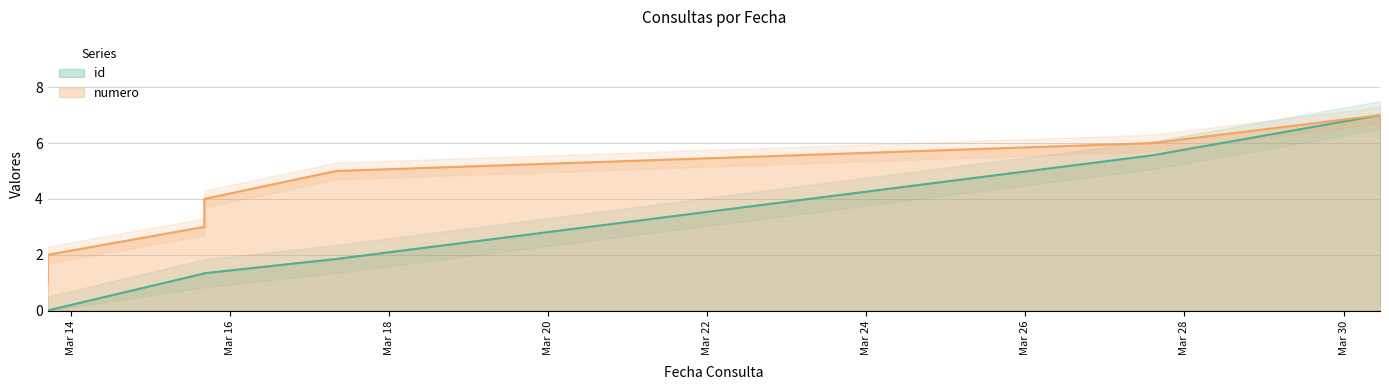

Between 2023-03-15 16:19:41 and 2023-03-27 14:28:52, which is larger?

2023-03-27 14:28:52